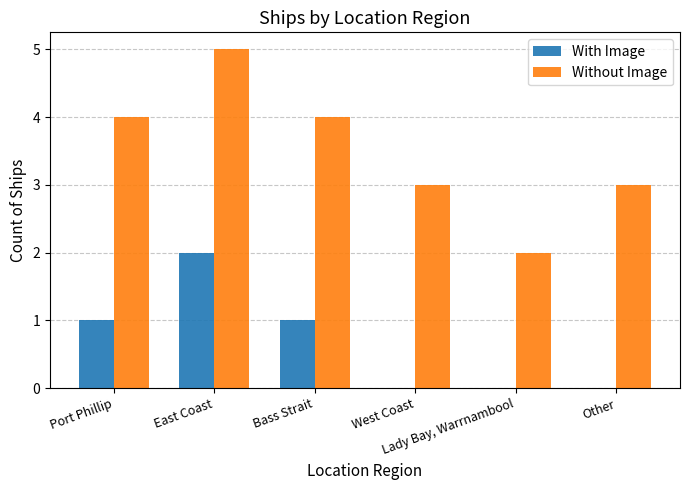

At which category is the sum across all series the highest?

East Coast